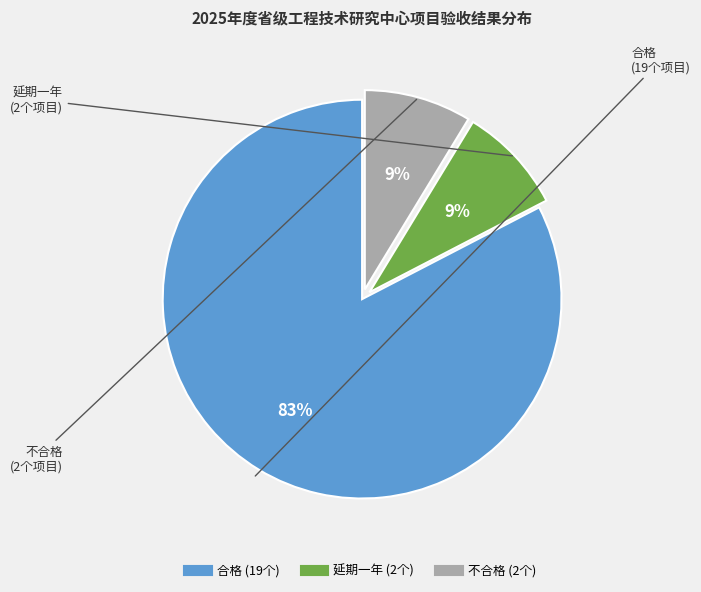

To the nearest percent, what percentage of the pie is 延期一年?

9%